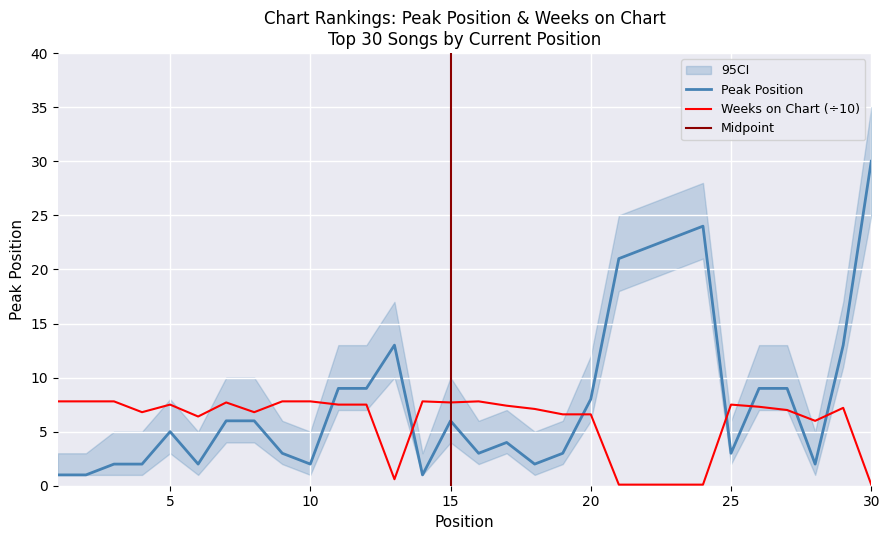

Reading left to right, transcribe all the data shown in this chart.

Peak Position: 1=1.0	2=1.0	3=2.0	4=2.0	5=5.0	6=2.0	7=6.0	8=6.0	9=3.0	10=2.0	11=9.0	12=9.0	13=13.0	14=1.0	15=6.0	16=3.0	17=4.0	18=2.0	19=3.0	20=8.0	21=21.0	22=22.0	23=23.0	24=24.0	25=3.0	26=9.0	27=9.0	28=2.0	29=13.0	30=30.0
Weeks on Chart: 1=7.8	2=7.8	3=7.8	4=6.8	5=7.5	6=6.4	7=7.7	8=6.8	9=7.8	10=7.8	11=7.5	12=7.5	13=0.6	14=7.8	15=7.7	16=7.8	17=7.4	18=7.1	19=6.6	20=6.6	21=0.1	22=0.1	23=0.1	24=0.1	25=7.5	26=7.3	27=7.0	28=6.0	29=7.2	30=0.1